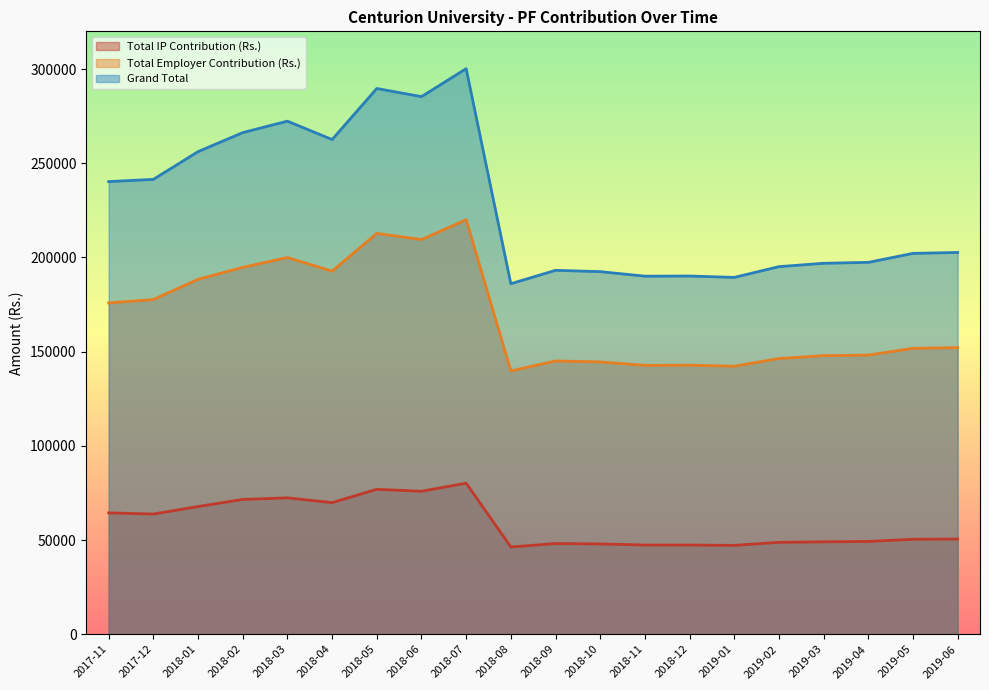

Reading left to right, transcribe all the data shown in this chart.

Total IP Contribution (Rs.): 64413	63777	67766	71531	72376	69839	76910	75878	80157	46300	48117	47927	47340	47336	47156	48768	49030	49234	50403	50530
Total Employer Contribution (Rs.): 175831	177648	188378	194722	199941	192729	212747	209472	220024	139742	145034	144524	142706	142787	142239	146336	147858	148141	151737	152104
Grand Total: 240244	241425	256144	266253	272317	262568	289657	285350	300181	186042	193151	192451	190046	190123	189395	195104	196888	197375	202140	202634